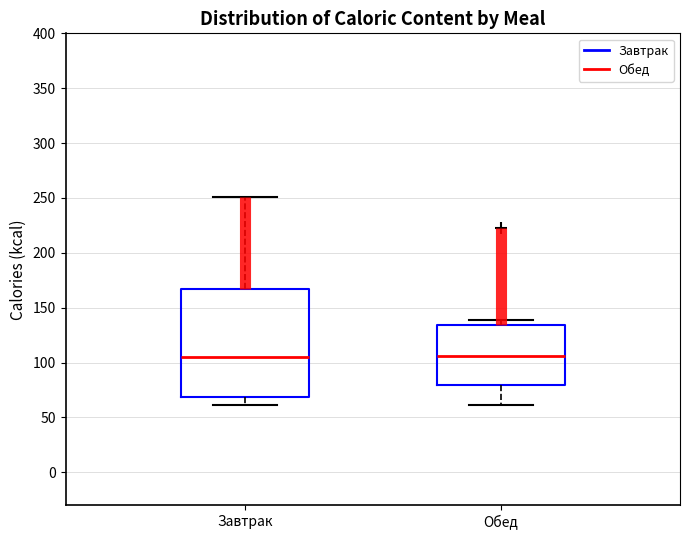

Reading left to right, read every box against the y-axis: the position of its median line, the range the box covers, and the ends of its whiskers. The values are not printed on the chart, so give them approximately, as read against the axis.

Завтрак: median 105, box 70 to 165, whiskers 60 to 250
Обед: median 105, box 80 to 135, whiskers 60 to 140